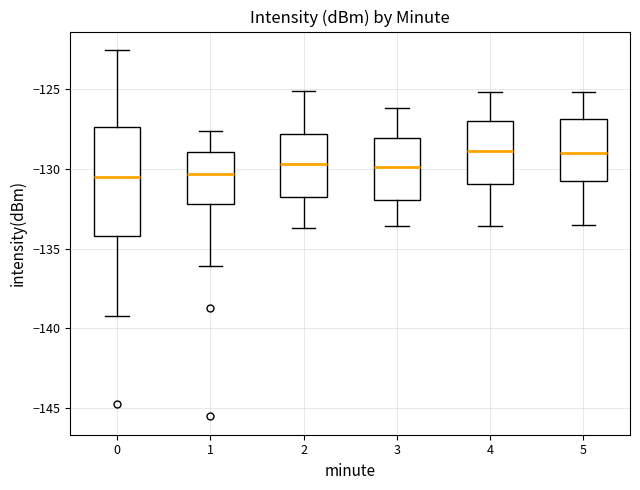

Reading left to right, transcribe this box plot: for each box, give where its median line is, the range the box spans, and where its two whiskers end, as read against the y-axis. The values are not printed on the chart, so give them approximately, as read against the axis.

0: median -130.5, box -134.0 to -127.5, whiskers -139.5 to -122.5
1: median -130.5, box -132.0 to -129.0, whiskers -136.0 to -127.5
2: median -129.5, box -132.0 to -128.0, whiskers -133.5 to -125.0
3: median -130.0, box -132.0 to -128.0, whiskers -133.5 to -126.0
4: median -129.0, box -131.0 to -127.0, whiskers -133.5 to -125.0
5: median -129.0, box -131.0 to -127.0, whiskers -133.5 to -125.0